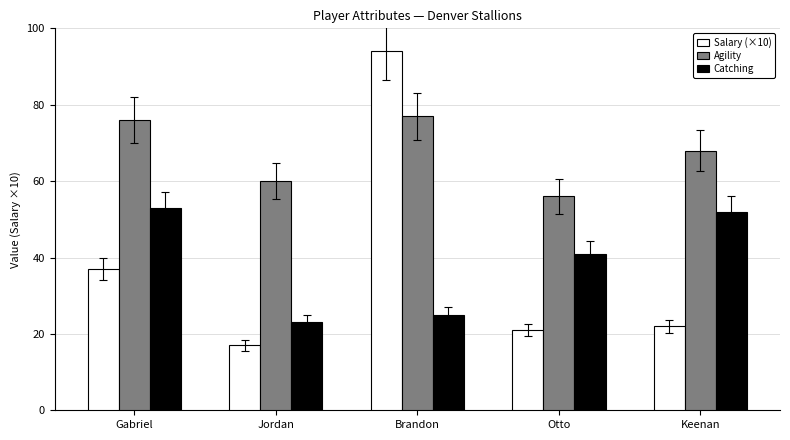

What is the approximate value of Salary (×10) at Keenan?

22